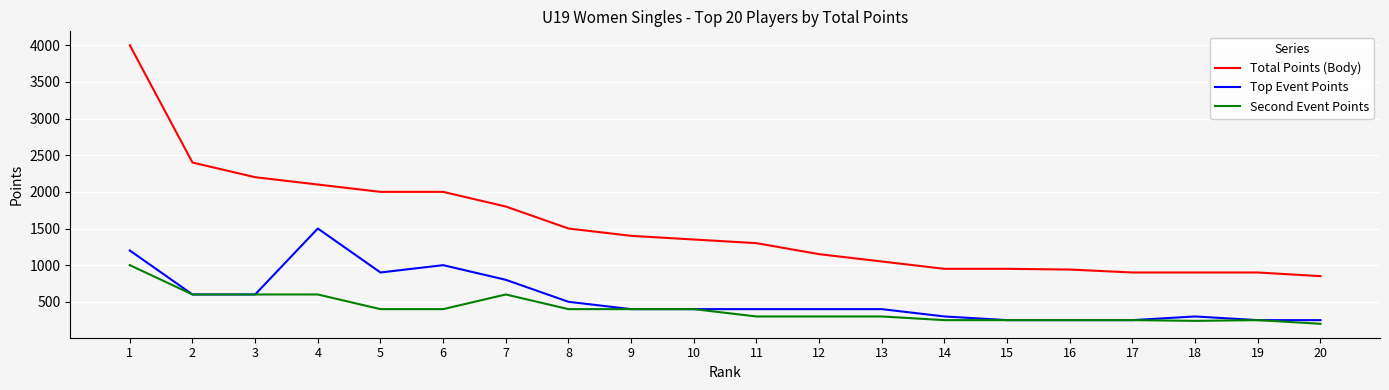

Does the chart have visible grid lines?

Yes